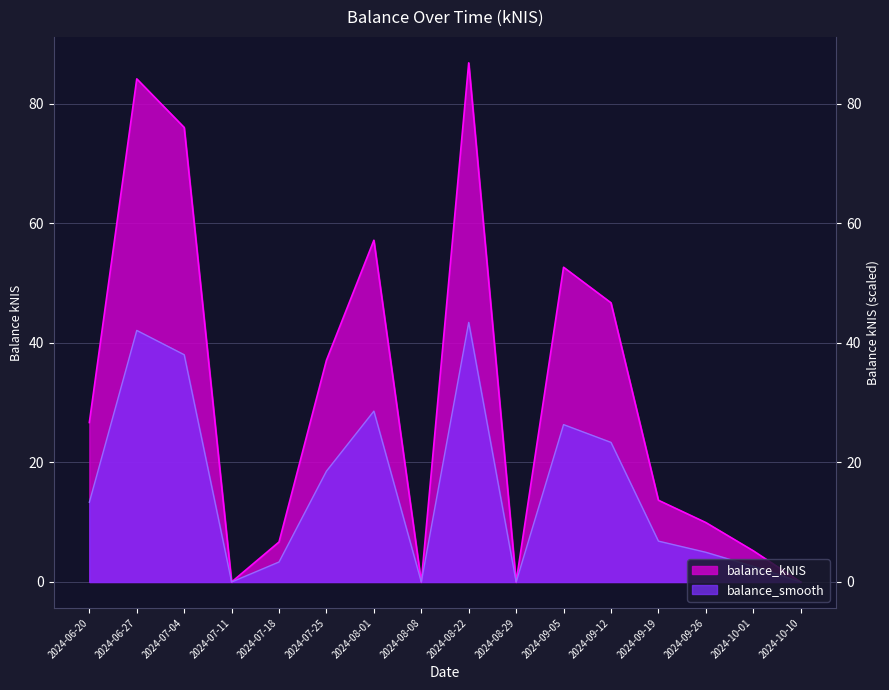

Which series has the widest spread of values?

balance_kNIS